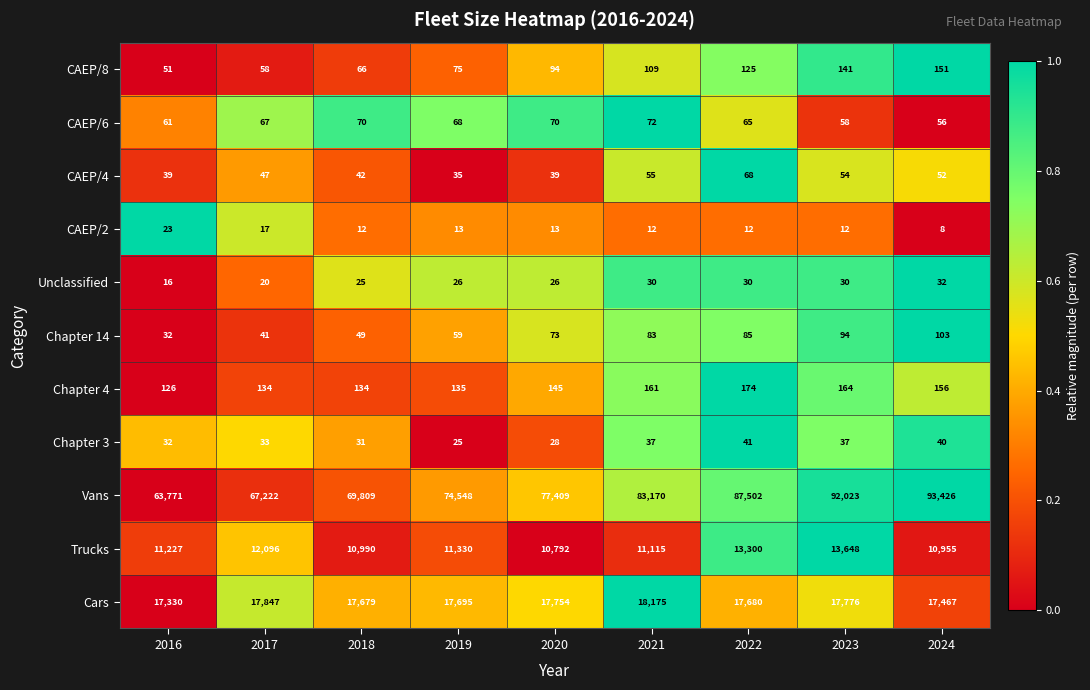

Rank the series by their maximum value, from highest to lowest.

Vans, Cars, Trucks, Chapter 4, CAEP/8, Chapter 14, CAEP/6, CAEP/4, Chapter 3, Unclassified, CAEP/2